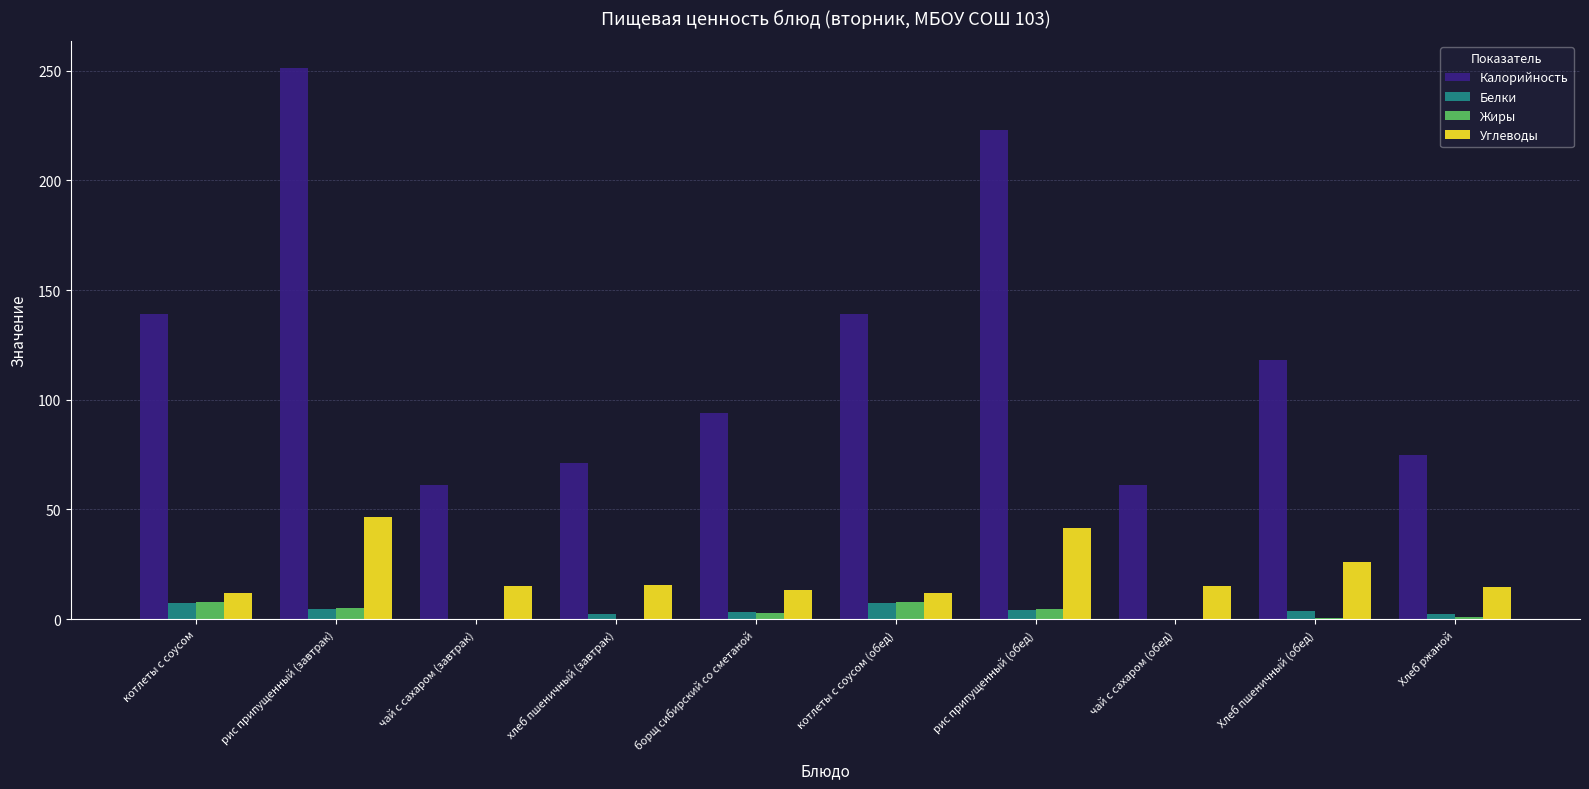

How many distinct data groups are displayed?

4